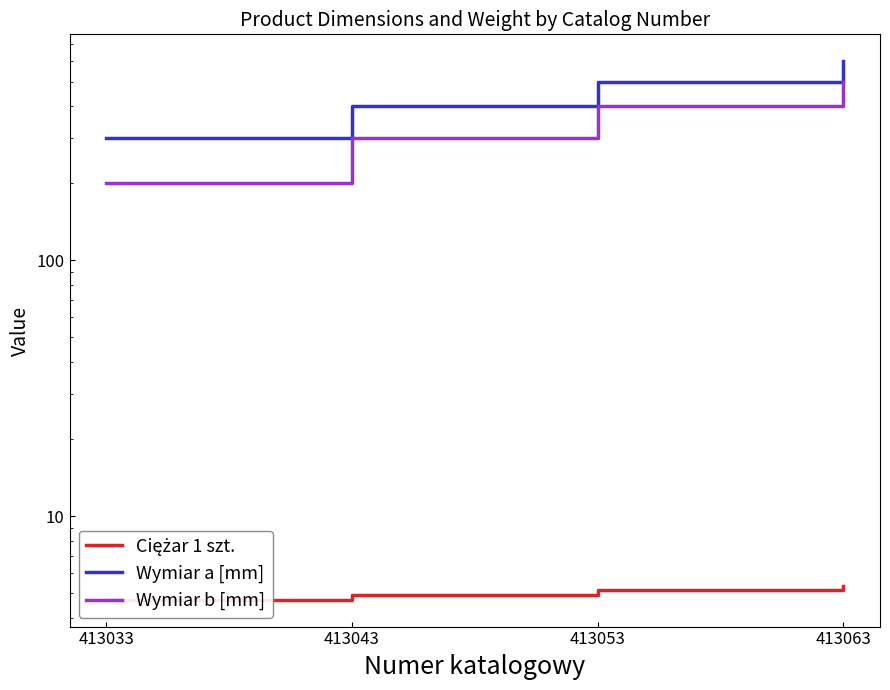

What are all the series names shown in the legend?

Ciężar 1 szt., Wymiar a [mm], Wymiar b [mm]